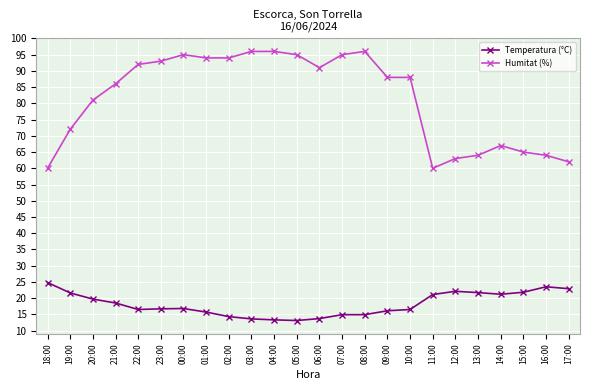

What is the lowest value of the Temperatura (°C) series?

13.1